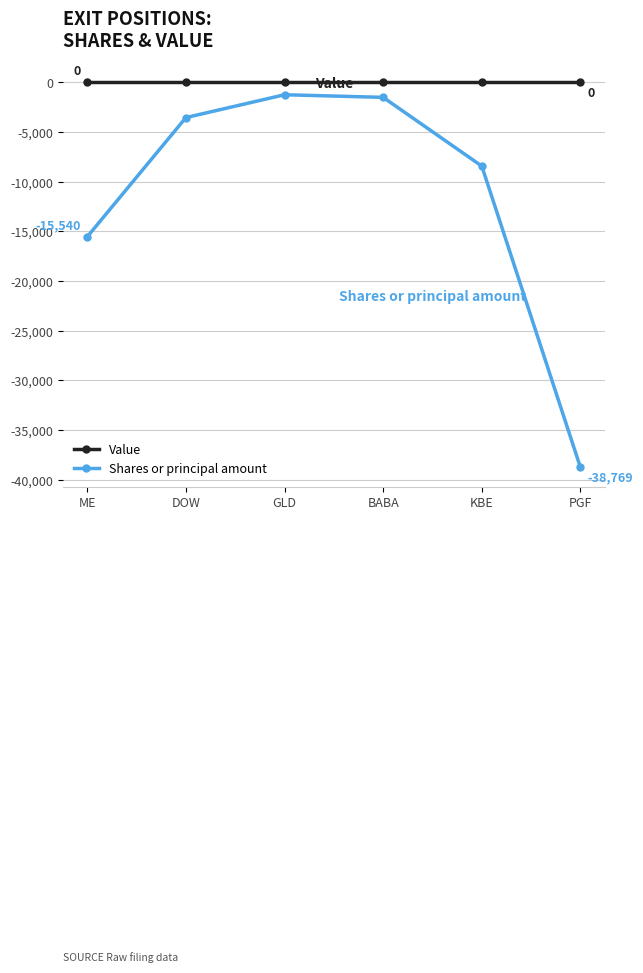

Does the chart have visible grid lines?

Yes